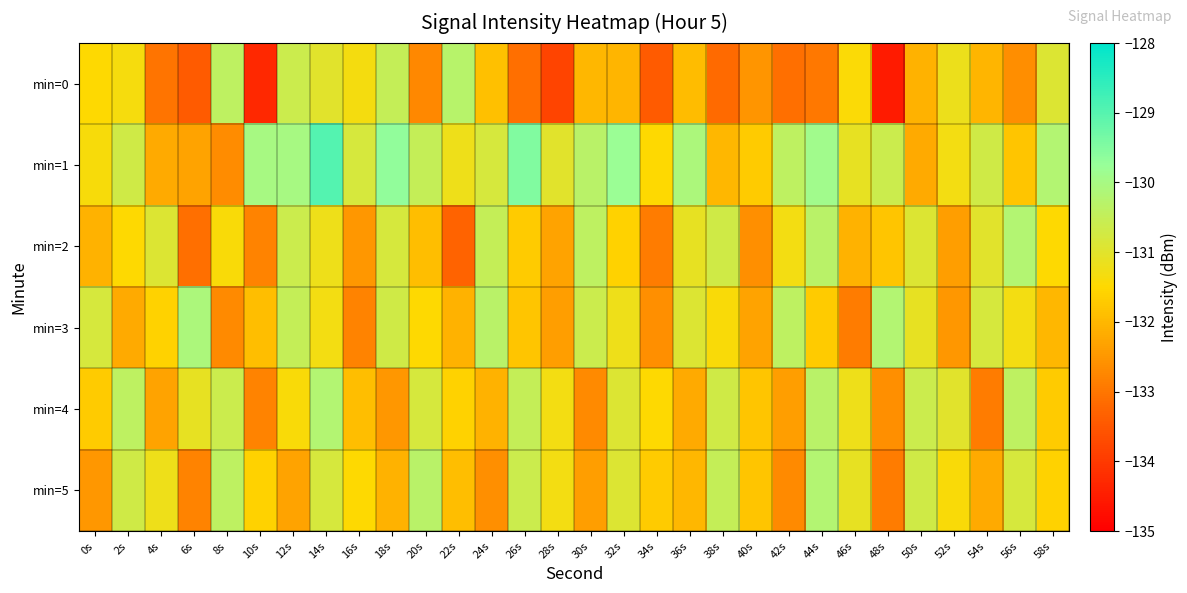

What is the difference between the highest and lowest values at 20s?

2.4